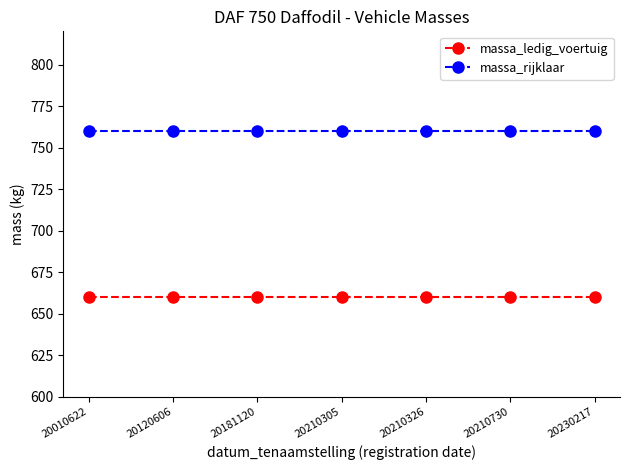

What are all the series names shown in the legend?

massa_ledig_voertuig, massa_rijklaar